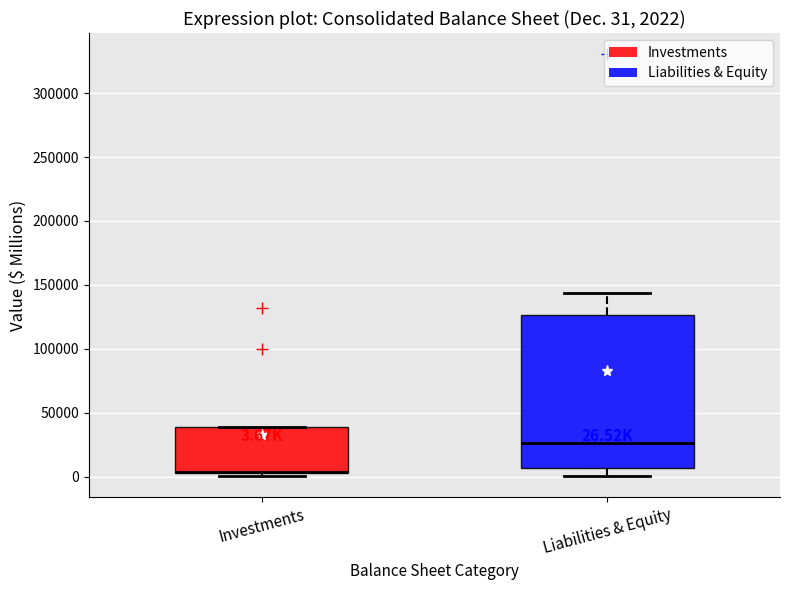

Comparing the boxes themselves (not the whiskers), which one is the tallest?

Liabilities & Equity